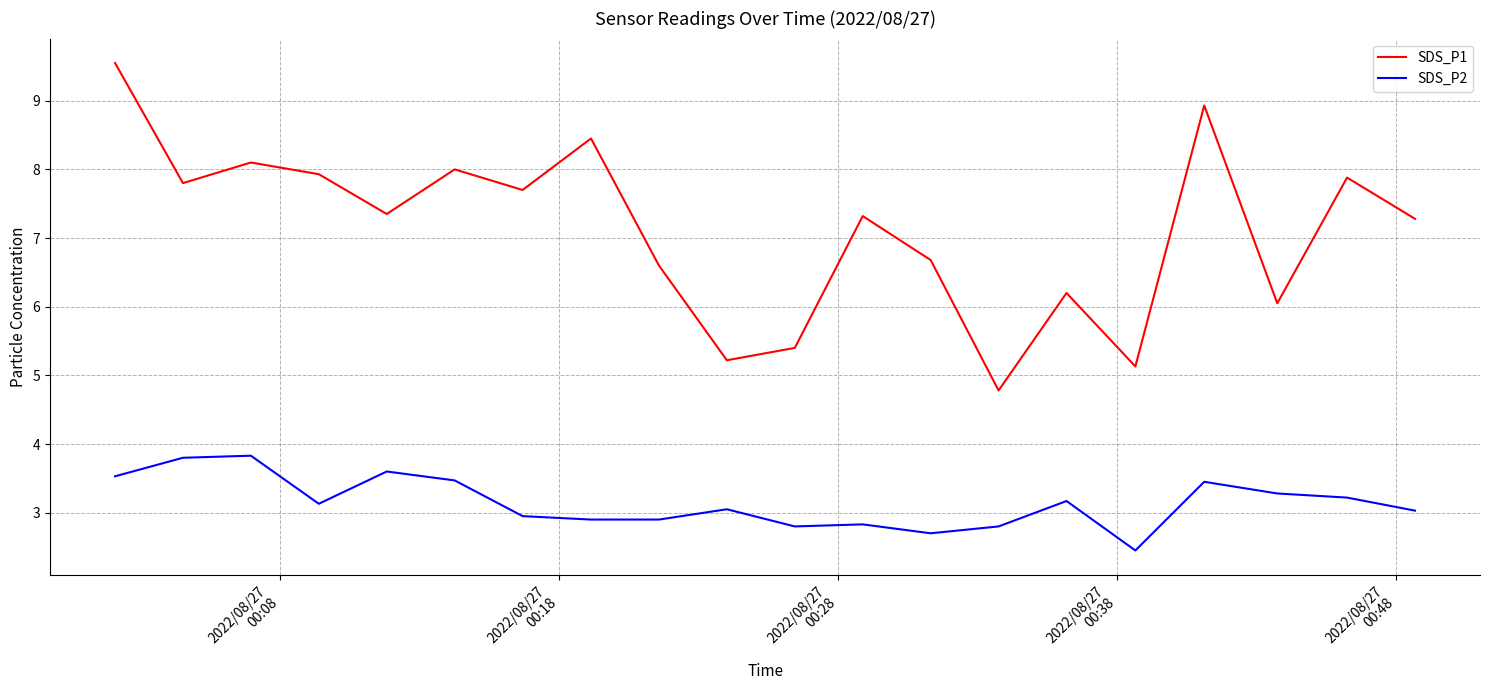

How many interior local valleys does the SDS_P1 series have?

7